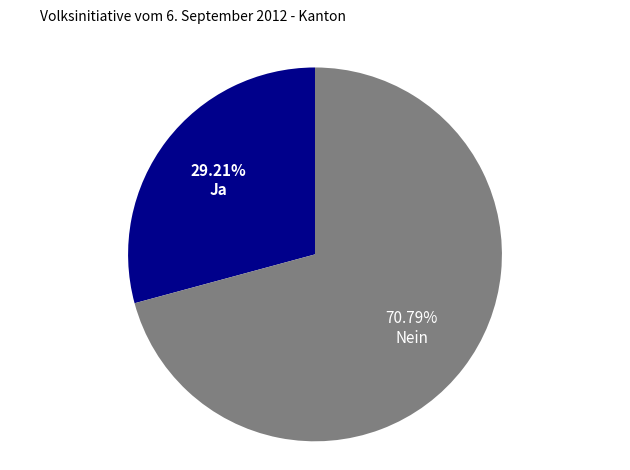

To the nearest percent, what percentage of the pie is Nein?

71%